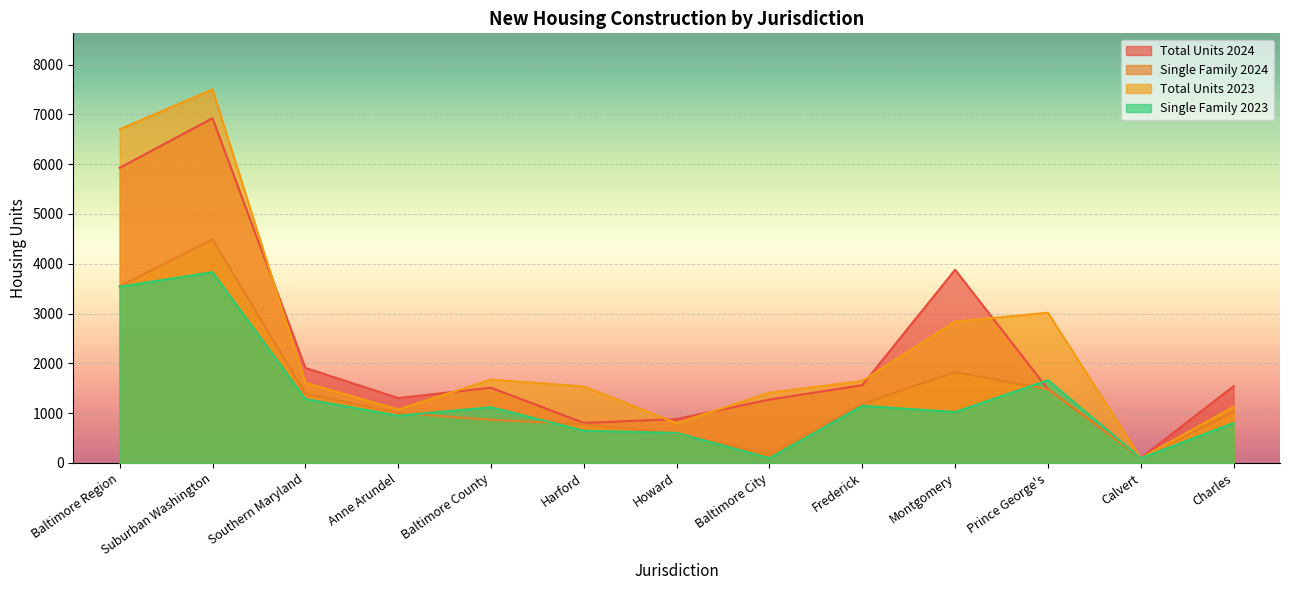

How many intersections are there between Single Family 2023 and Total Units 2024?

2